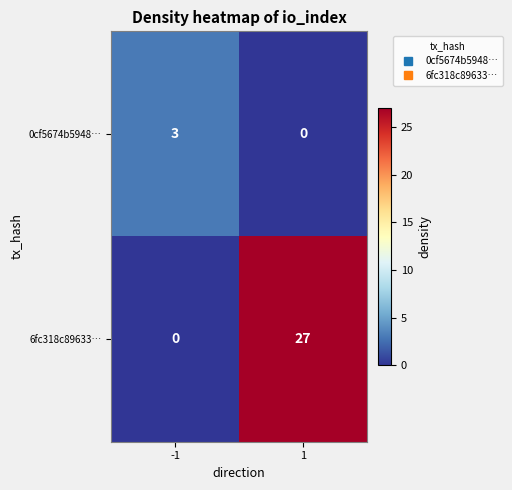

Rank the series by their average value, from lowest to highest.

0cf5674b5948…, 6fc318c89633…